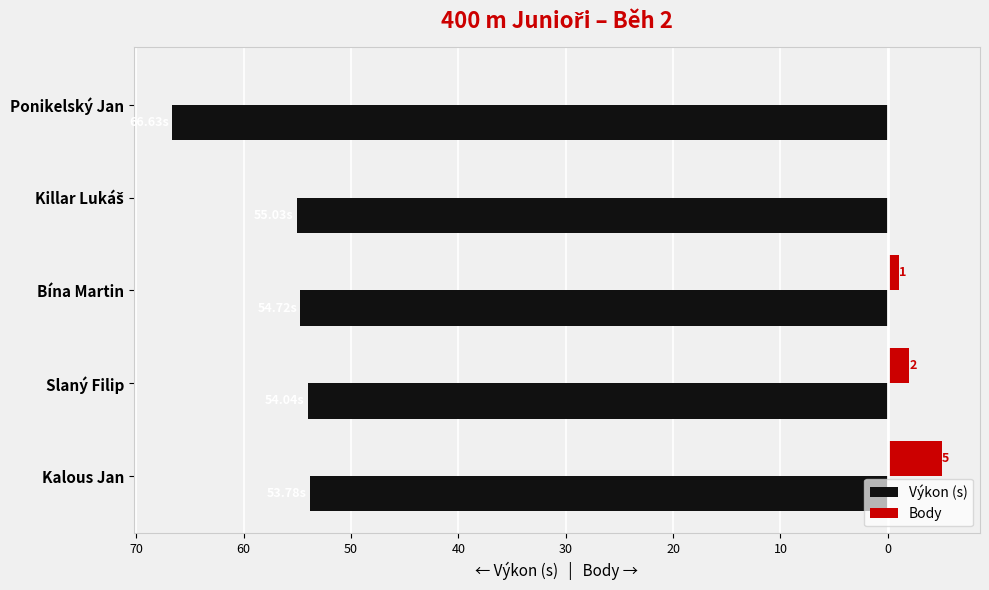

What are all the series names shown in the legend?

Výkon (s), Body